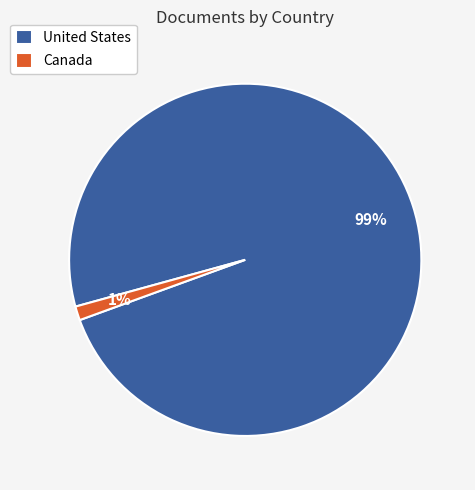

Which category has the smallest portion of the pie?

Canada